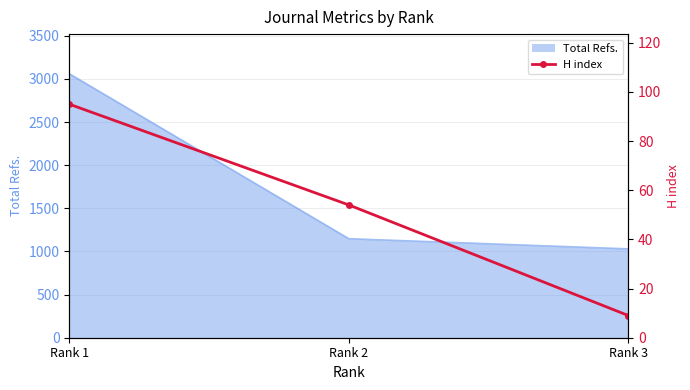

How many lines are shown in the chart?

1